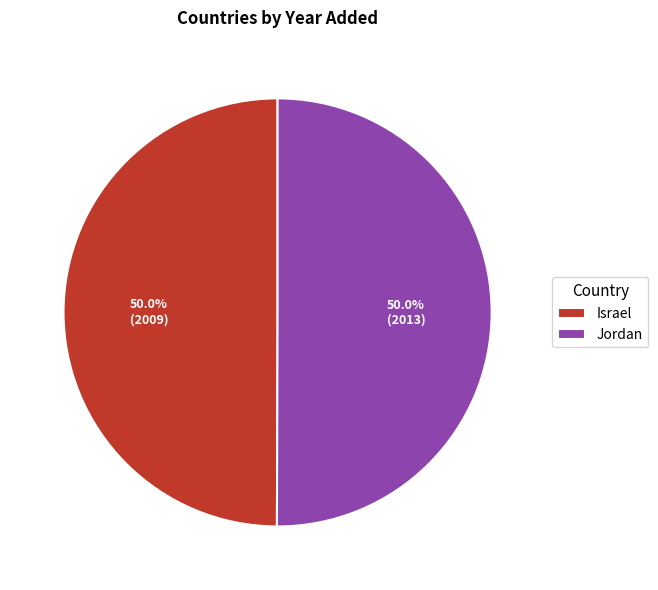

Count the number of slices in the pie.

2